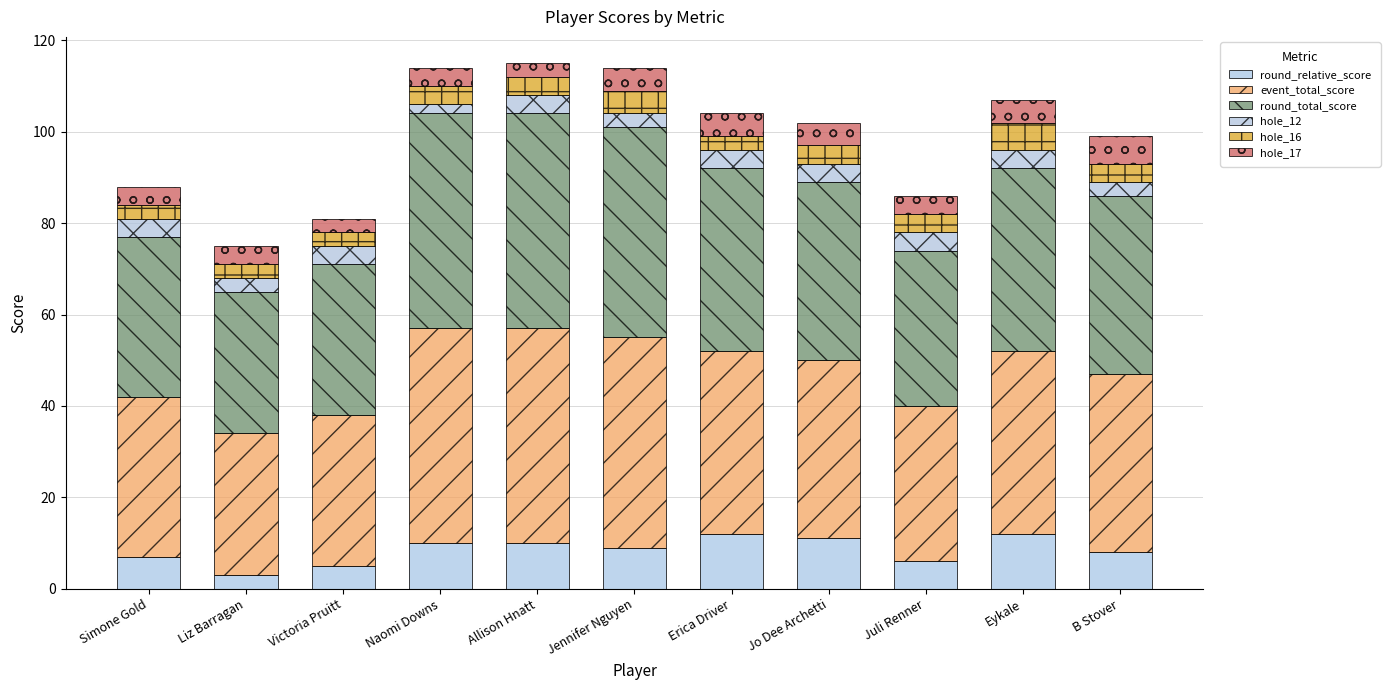

How many data points does each series have?

11